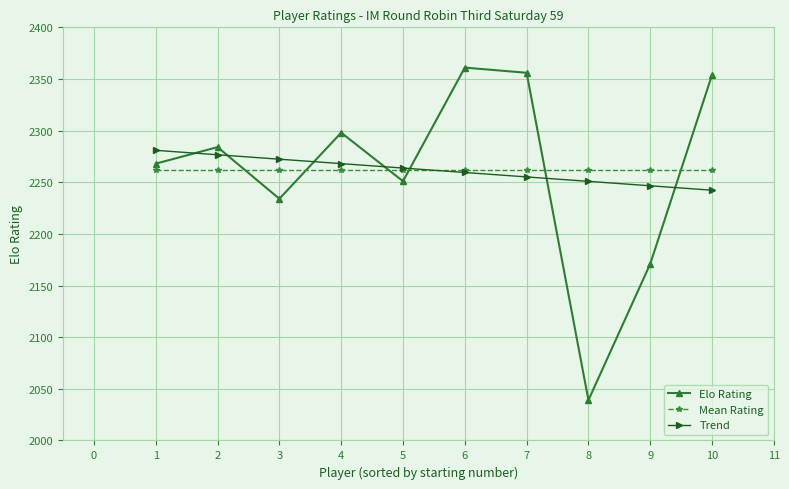

What is the value of the Elo Rating point at the 10th from the left?

2354.0